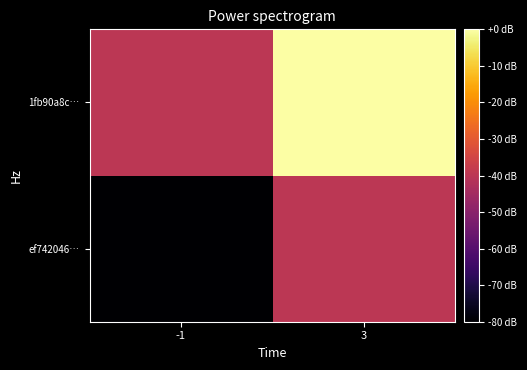

Which label corresponds to the largest value in the chart?

3